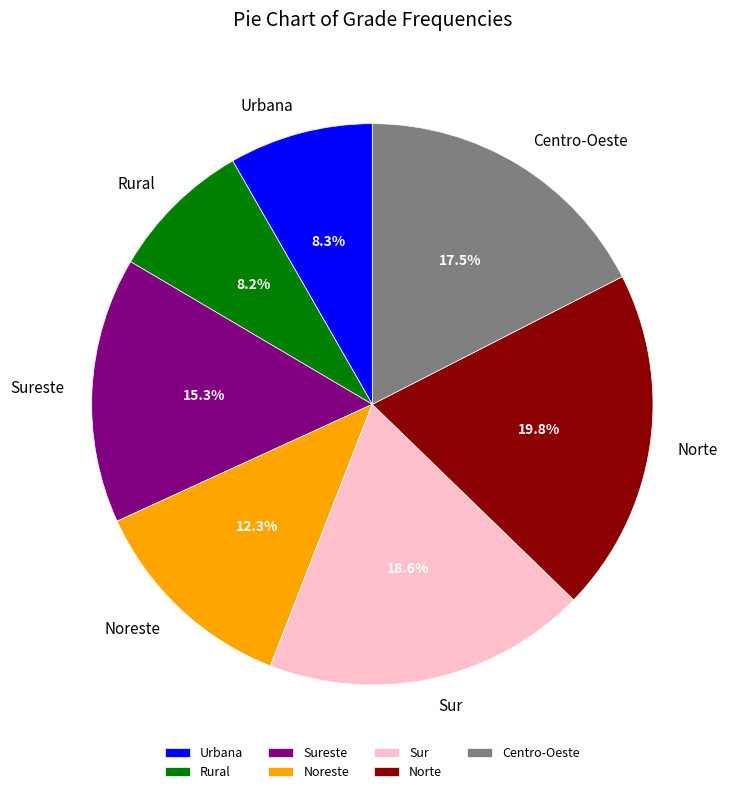

To the nearest percent, what portion does Rural represent?

8%